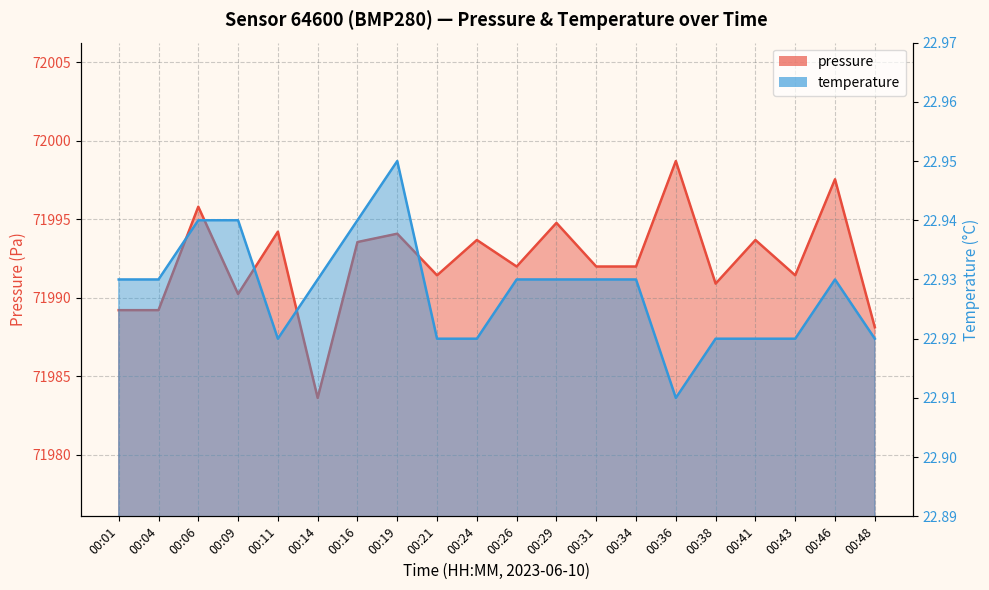

True or false: temperature and pressure cross at least once.

False